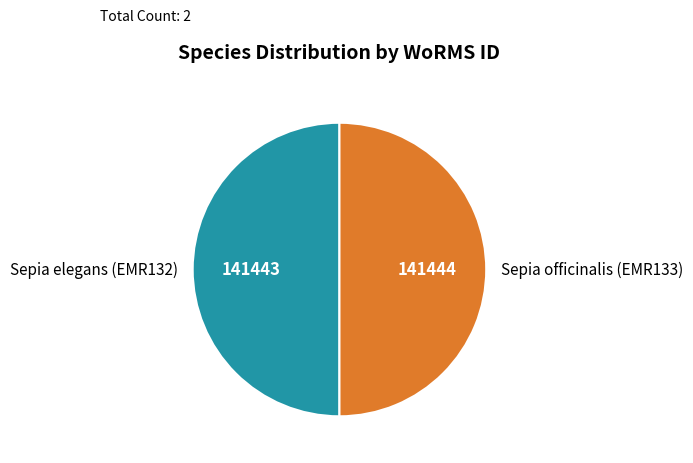

Combined, do Sepia elegans (EMR132) and Sepia officinalis (EMR133) account for over 50%?

Yes